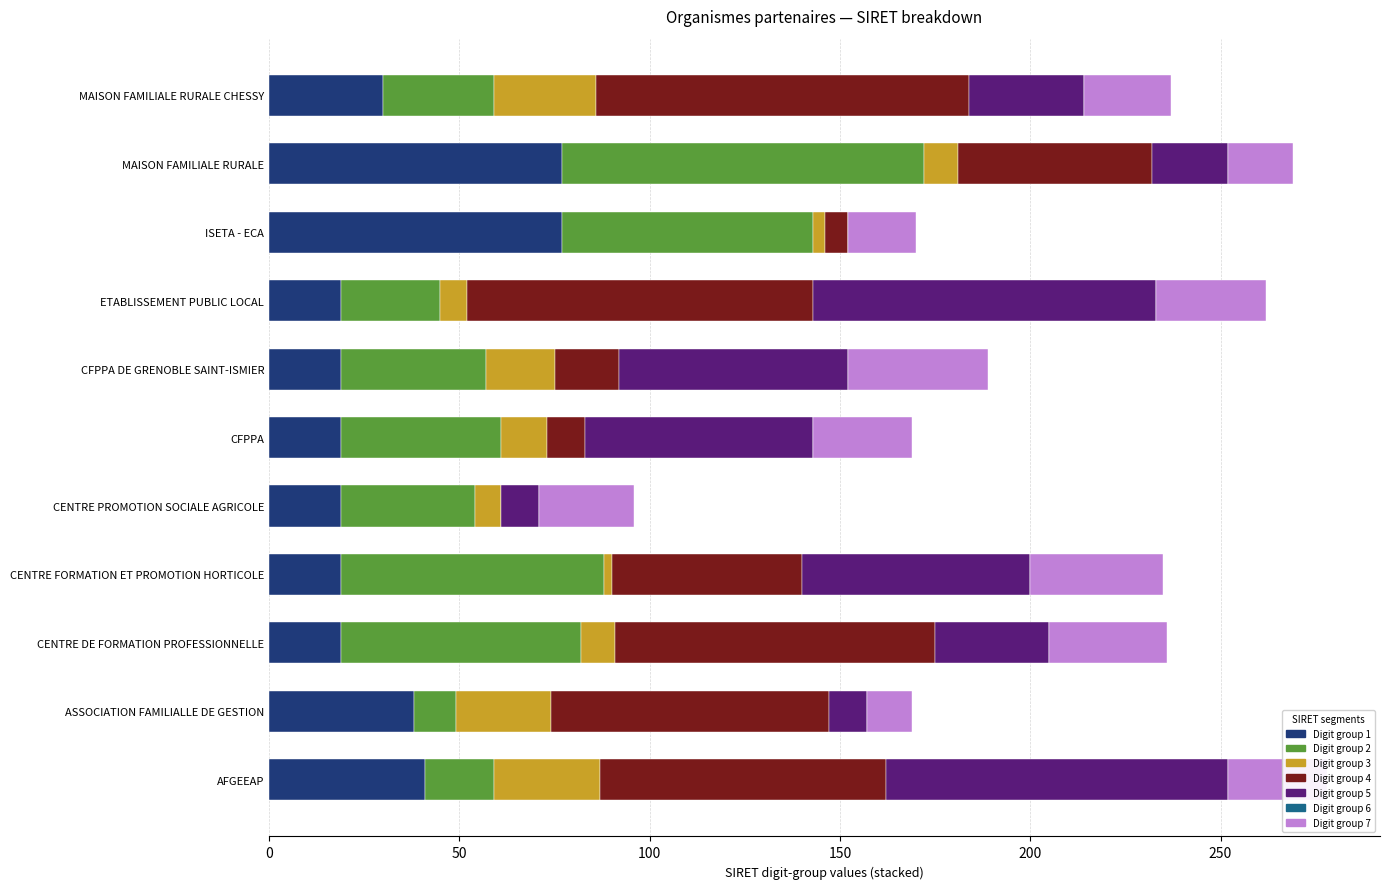

What is the total value across all series at AFGEEAP?

278